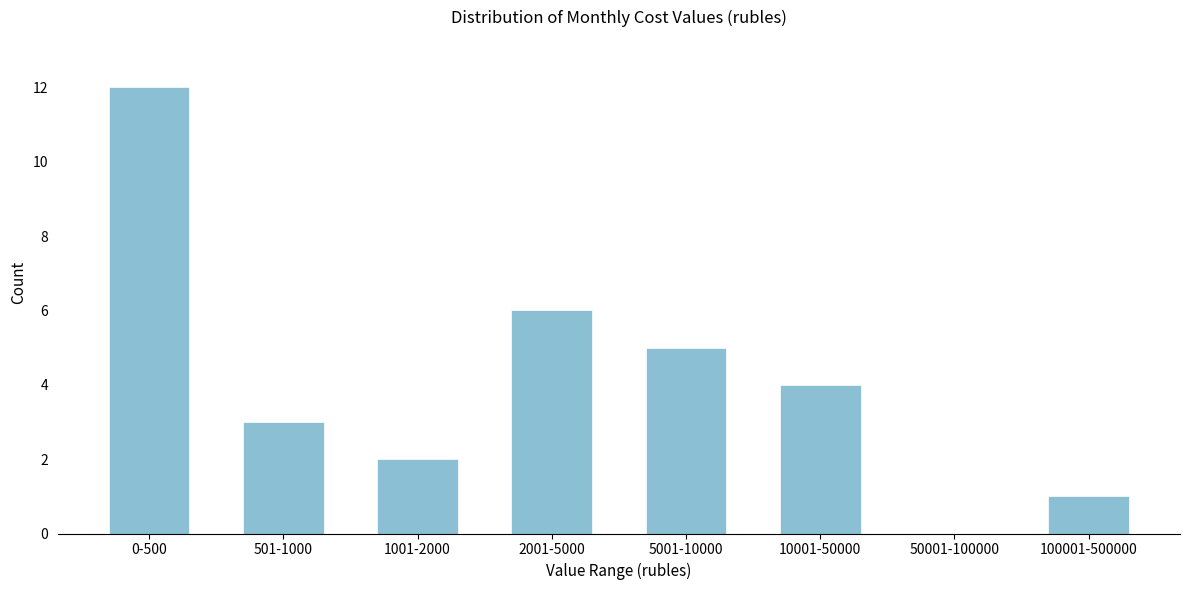

Reading left to right, what are all the values shown in this chart?

0-500=12	501-1000=3	1001-2000=2	2001-5000=6	5001-10000=5	10001-50000=4	50001-100000=0	100001-500000=1